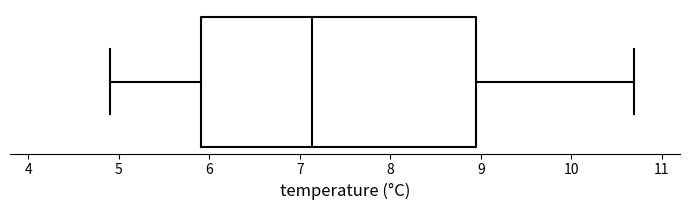

Read this box plot against the x-axis: the position of the median line, the range covered by the box, and the ends of both whiskers. The values are not printed on the chart, so give them approximately, as read against the axis.

median 7.1, box 5.9 to 8.9, whiskers 4.9 to 10.7